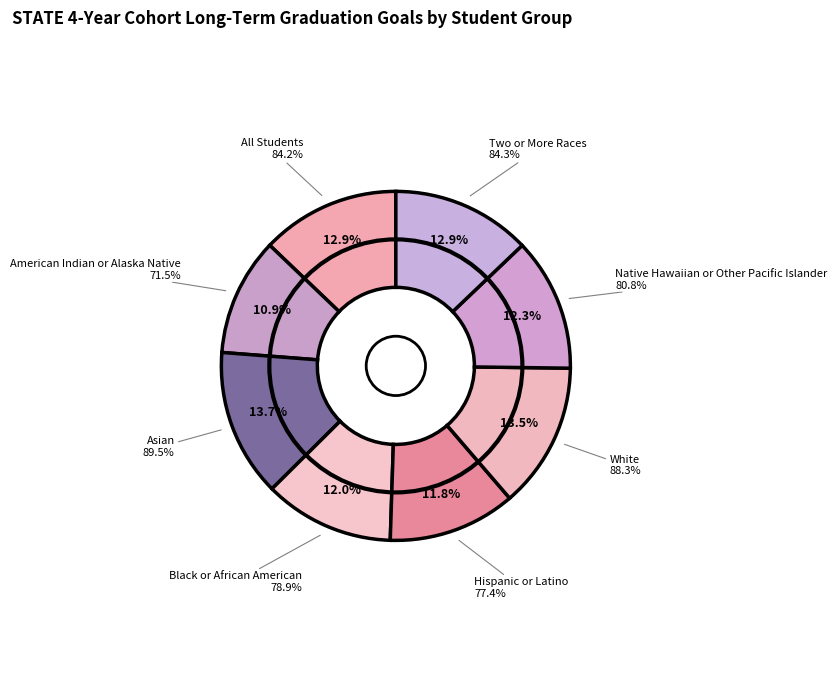

Does All Students represent more than half of the total?

No